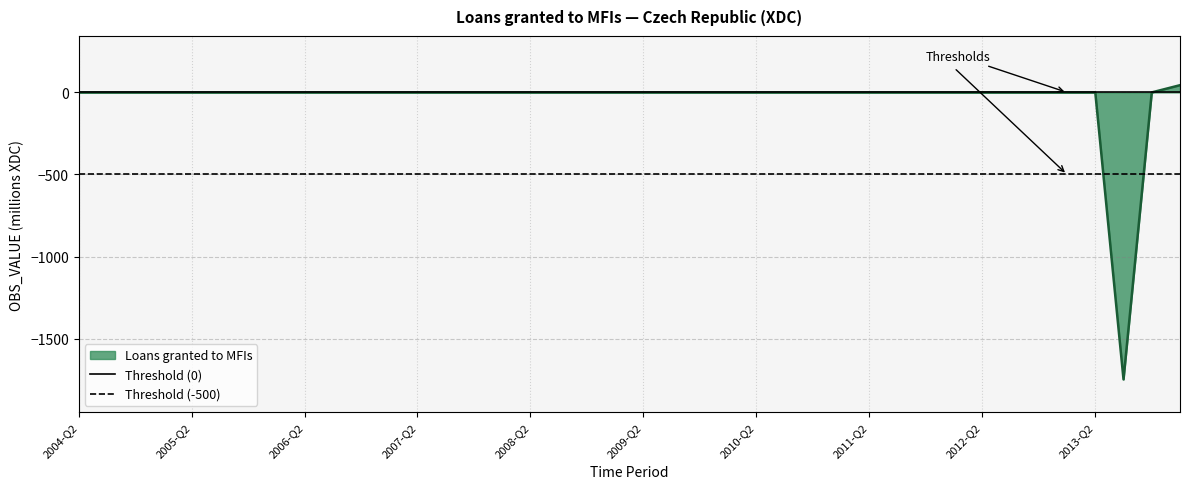

What is the minimum value for Loans granted to MFIs?

-1749